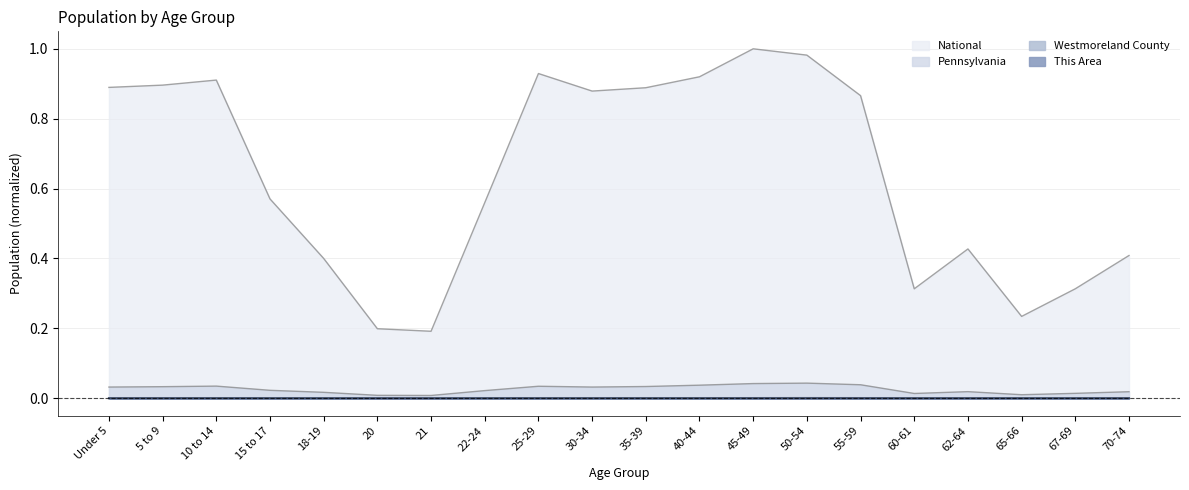

What is the difference between the maximum and minimum values in the National series?

0.8